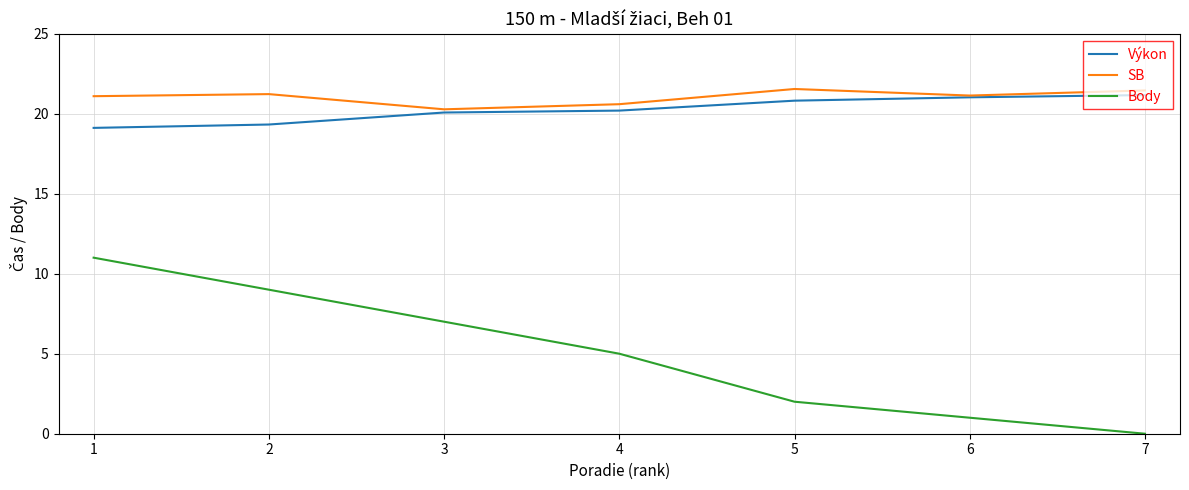

Is it true that Výkon equals 19.3 at 2?

True